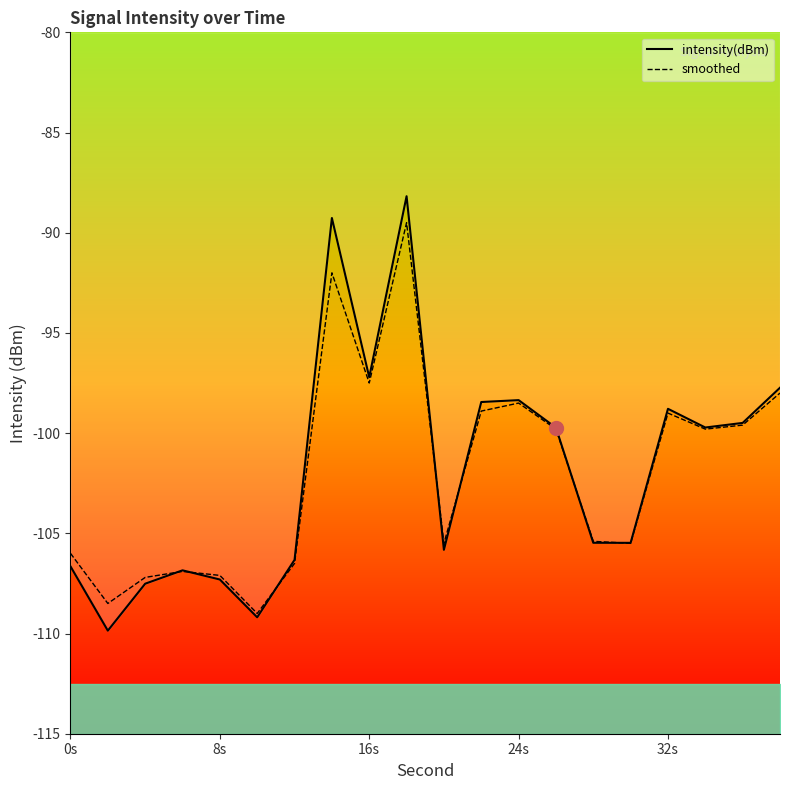

At how many categories does at least one series exceed -103?

10